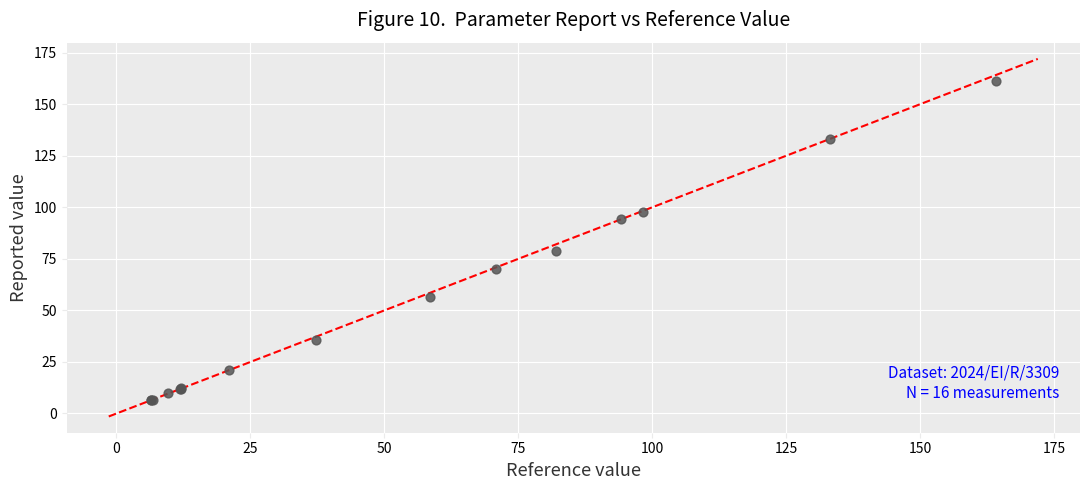

What Y value in the scatter plot is closest to 83?

78.8